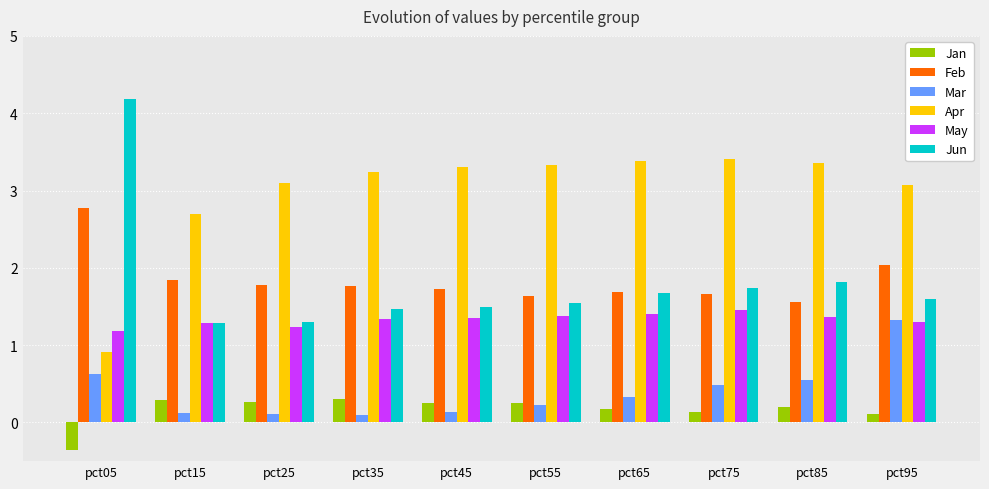

Is it true that May equals 0.8 at pct35?

False